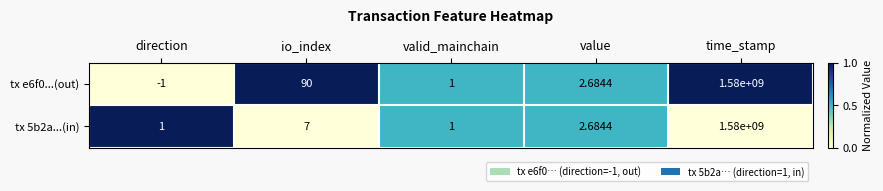

Rank the categories by tx e6f0...(out) value from highest to lowest.

time_stamp, io_index, value, valid_mainchain, direction